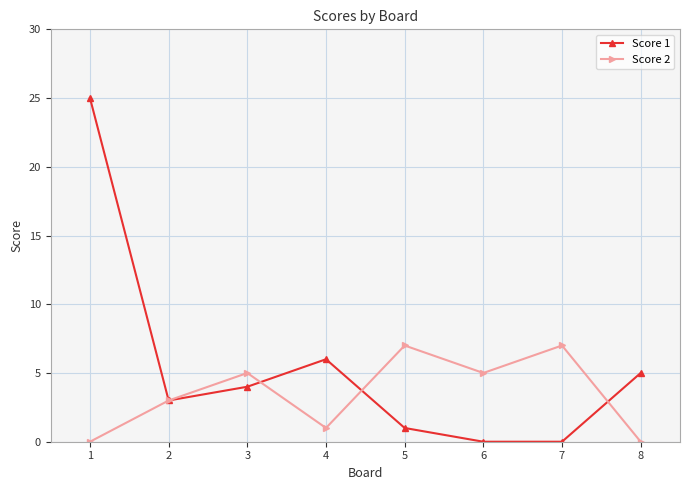

Reading left to right, what are all the values shown in this chart?

Score 1: 25	3	4	6	1	0	0	5
Score 2: 0	3	5	1	7	5	7	0